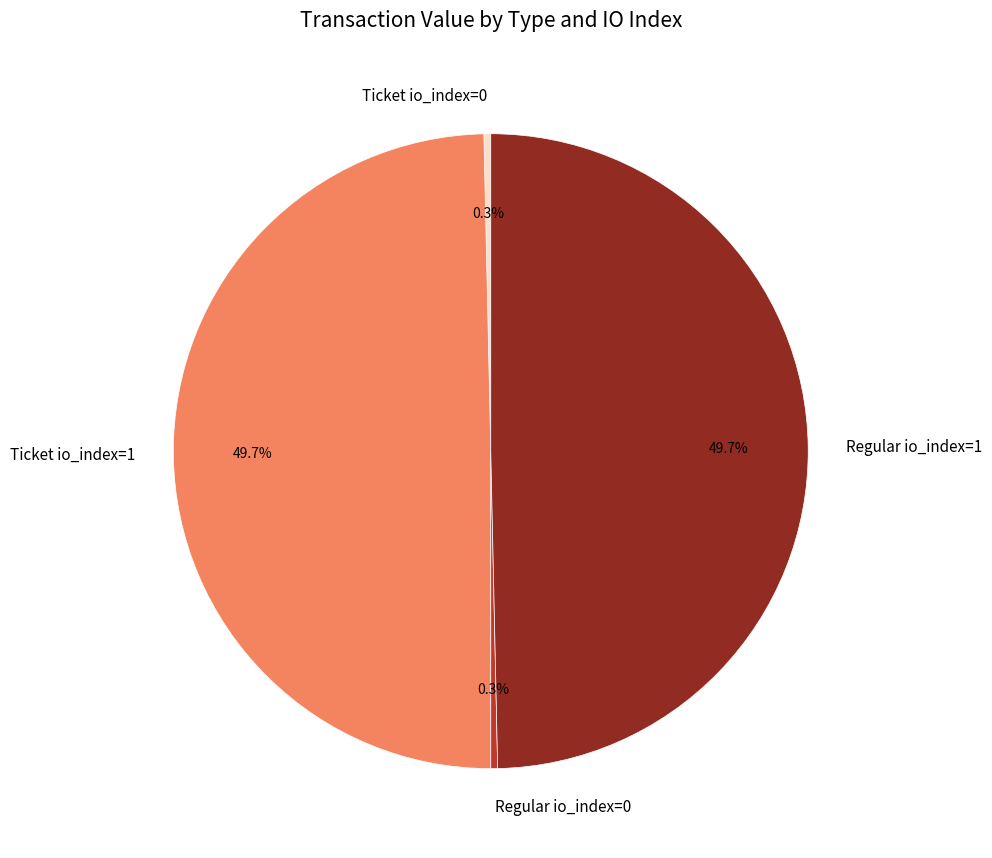

What portion of the pie excludes Regular io_index=0?

99.7%